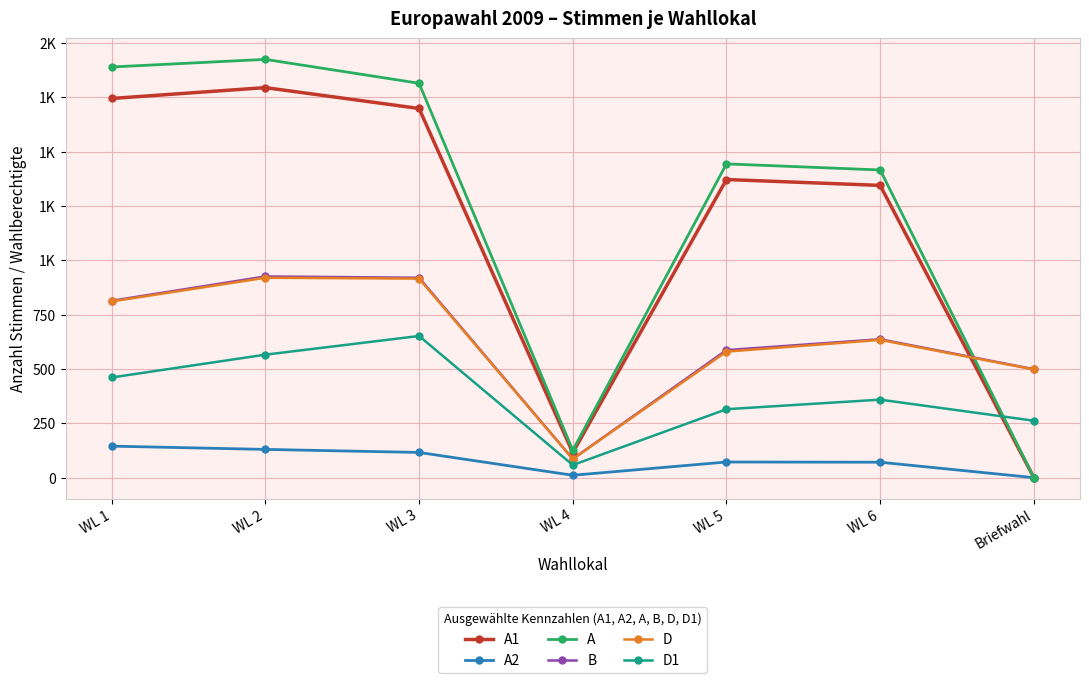

At how many categories does at least one series exceed 1365?

5